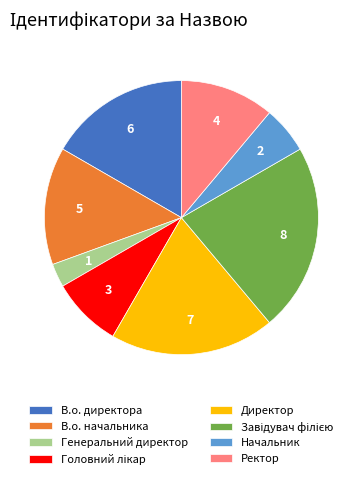

Between В.о. директора and В.о. начальника, which is larger?

В.о. директора